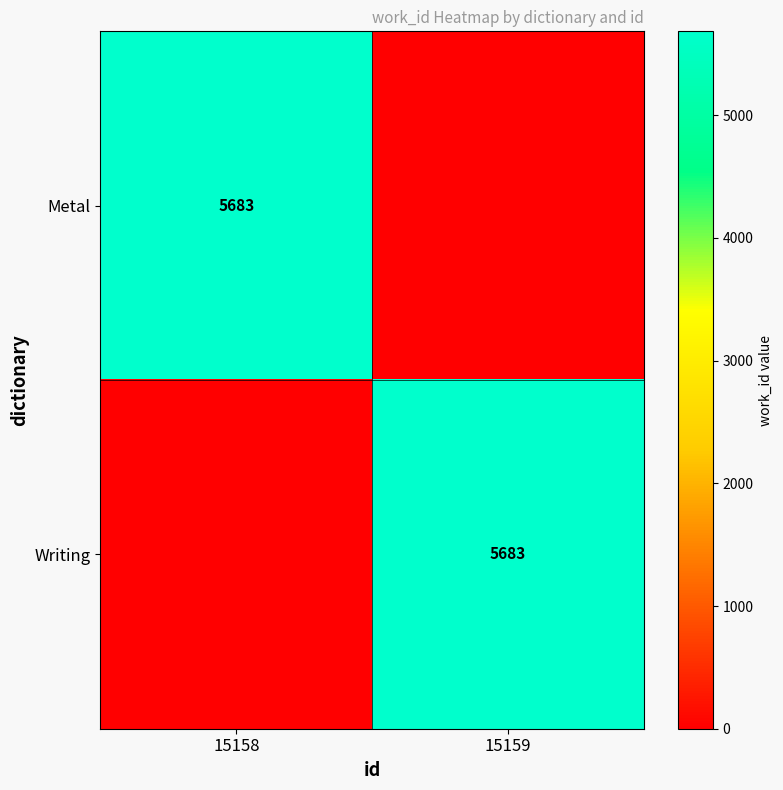

At how many categories does at least one series exceed 2809?

2